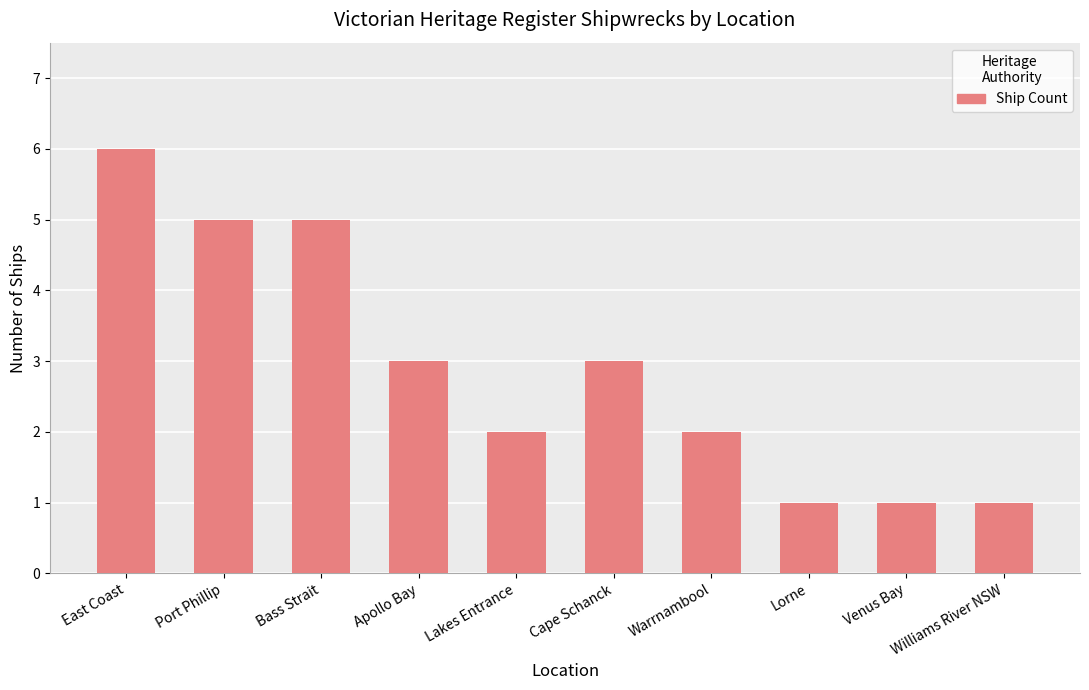

What is the change in value from East Coast to Cape Schanck?

-3